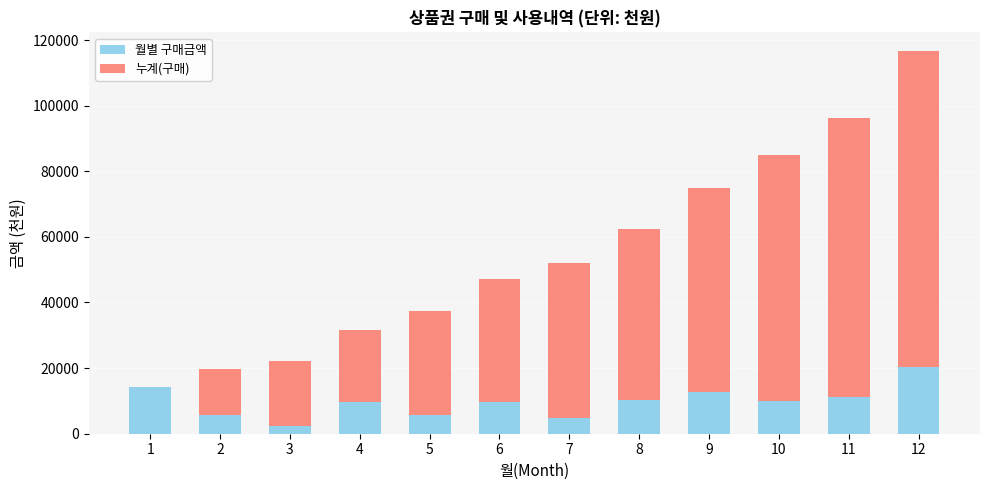

At which category is the sum across all series the highest?

12